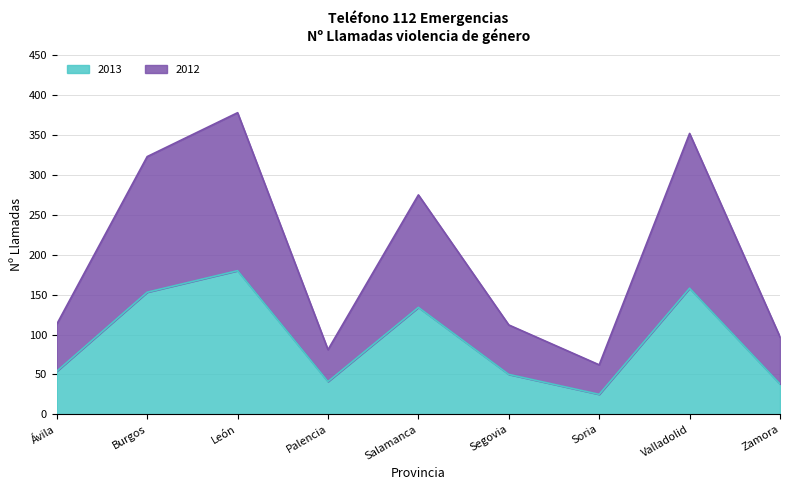

True or false: 2012 has a value of 369 at Salamanca.

False